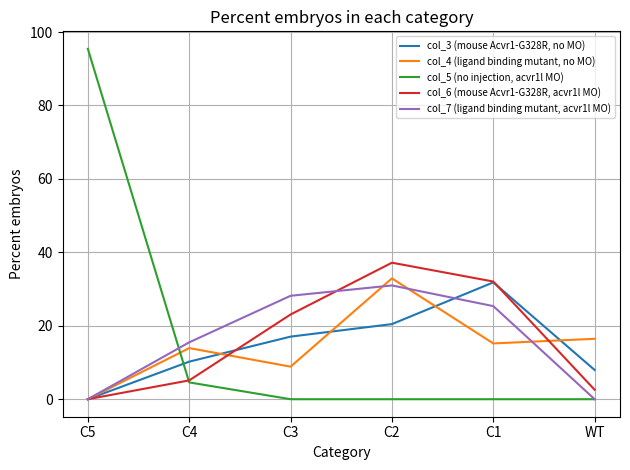

At which category is the sum across all series the highest?

C2